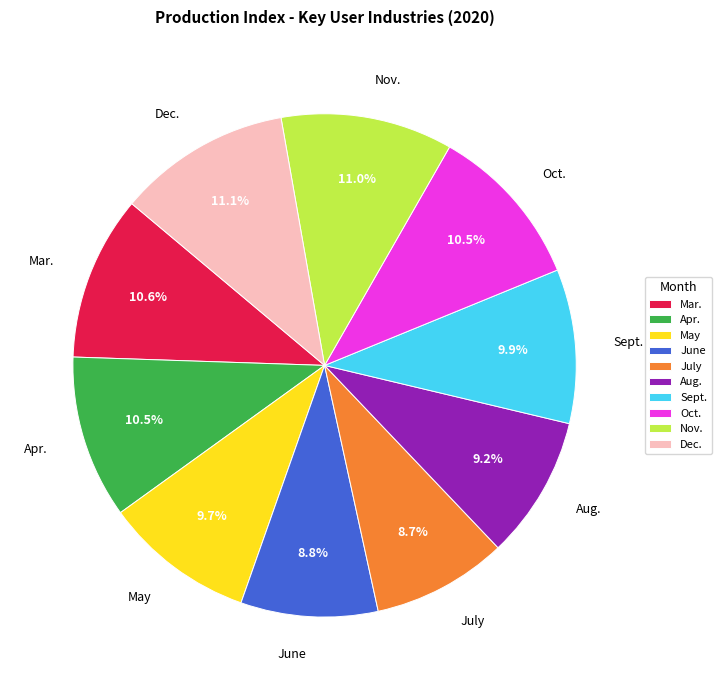

Is Aug. the majority of the pie?

No